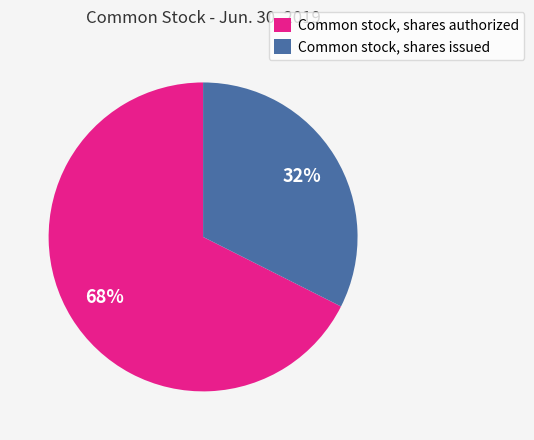

To the nearest percent, what portion does Common stock, shares issued represent?

32%